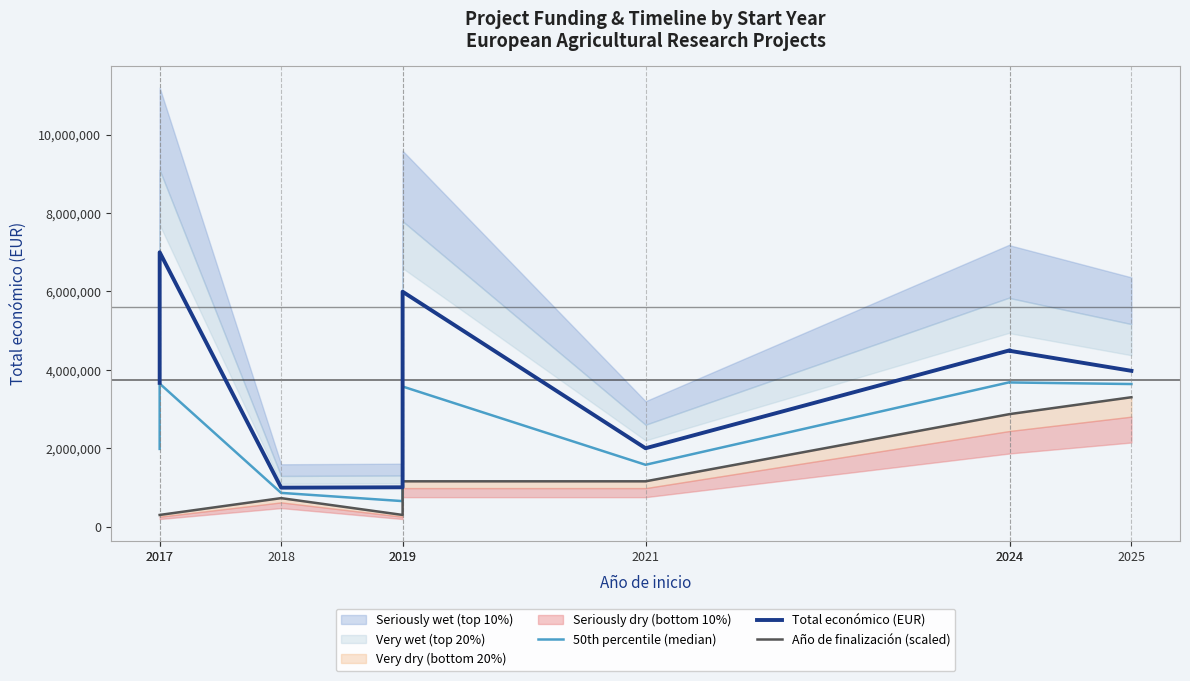

True or false: Año de finalización (scaled) has a value of 4913139.8 at 2024.

False